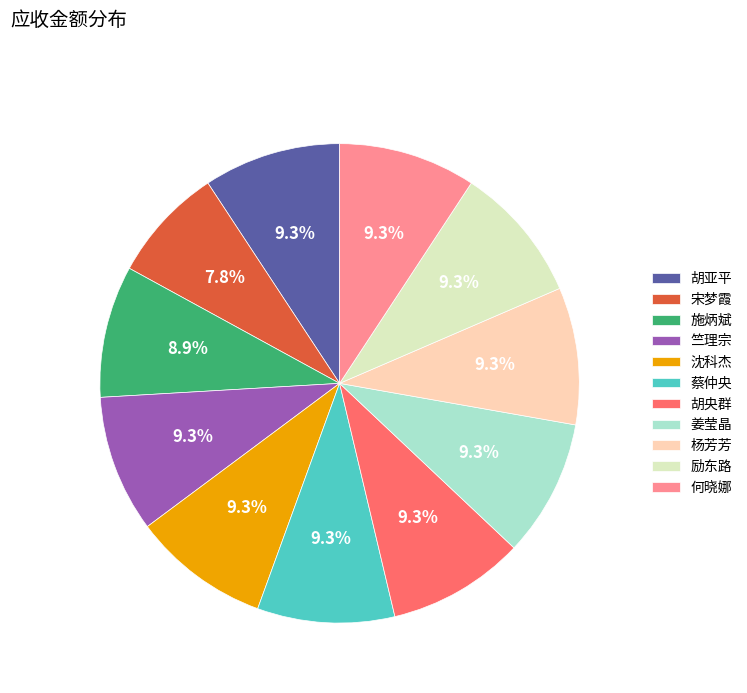

To the nearest percent, what percentage of the pie is 杨芳芳?

9%